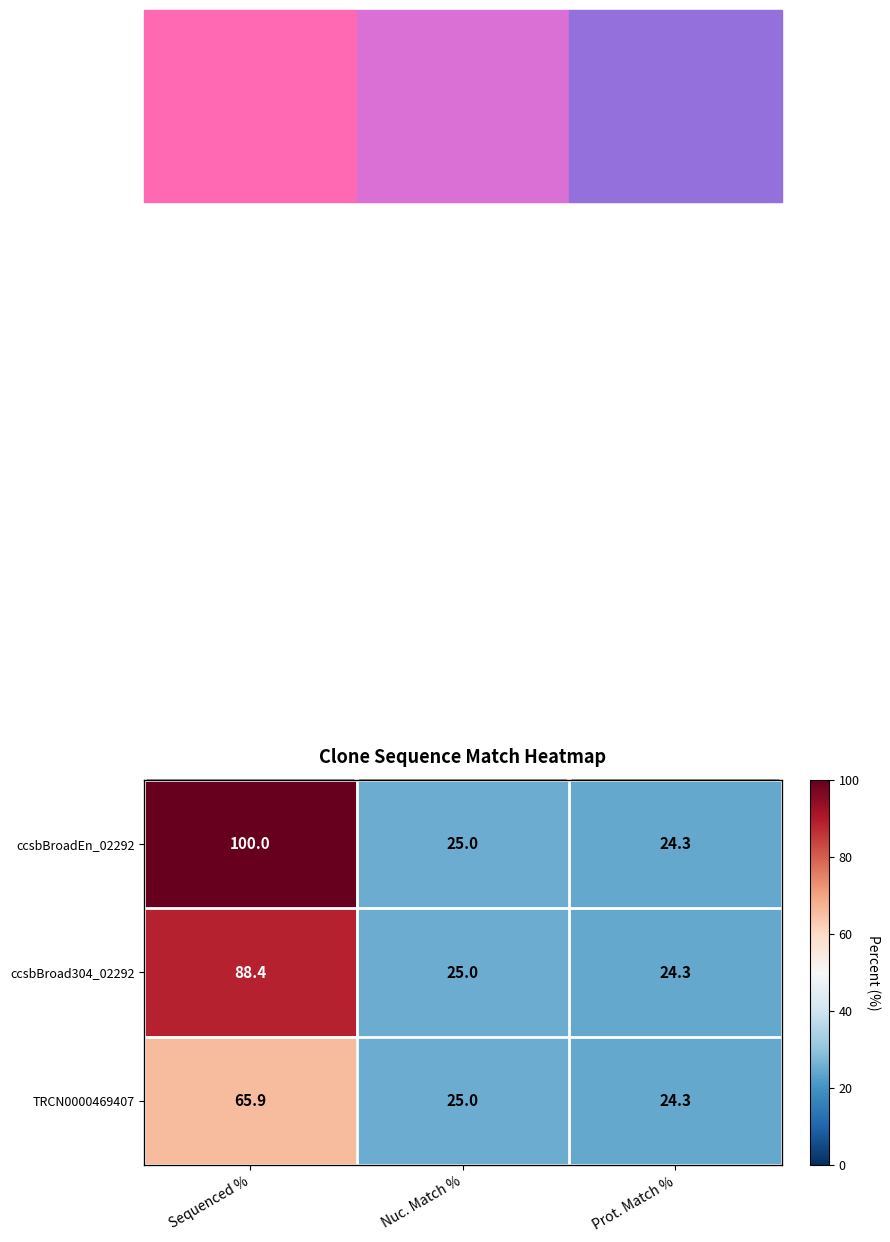

What is the difference between the TRCN0000469407 values at Nuc. Match % and Prot. Match %?

0.7